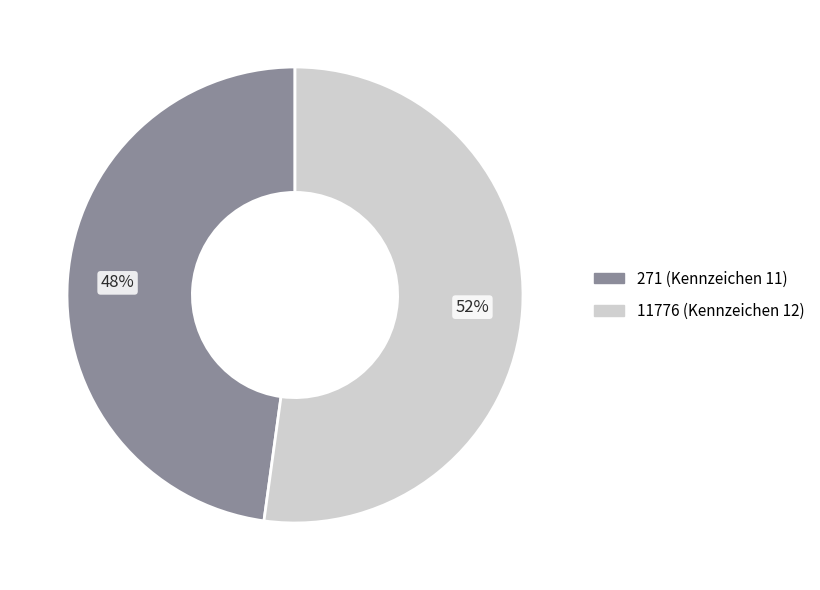

Which category has the biggest portion of the pie?

11776 (Kennzeichen 12)